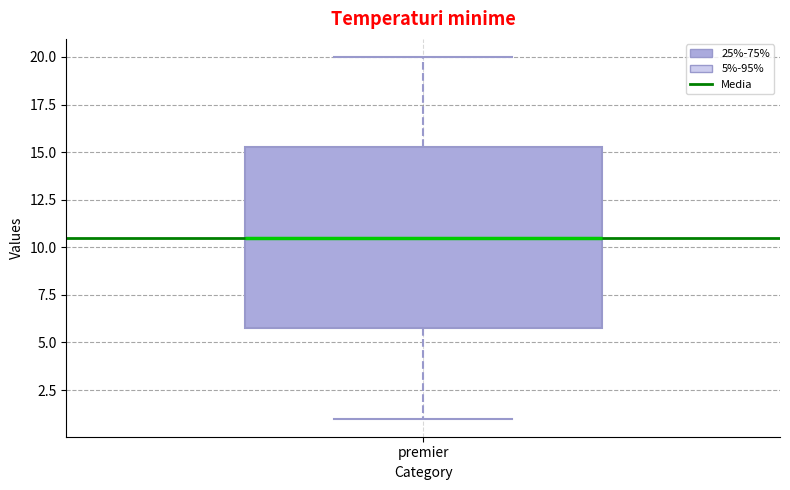

Read this box plot against the y-axis: the position of the median line, the range covered by the box, and the ends of both whiskers. The values are not printed on the chart, so give them approximately, as read against the axis.

median 10.5, box 6.0 to 15.5, whiskers 1.0 to 20.0